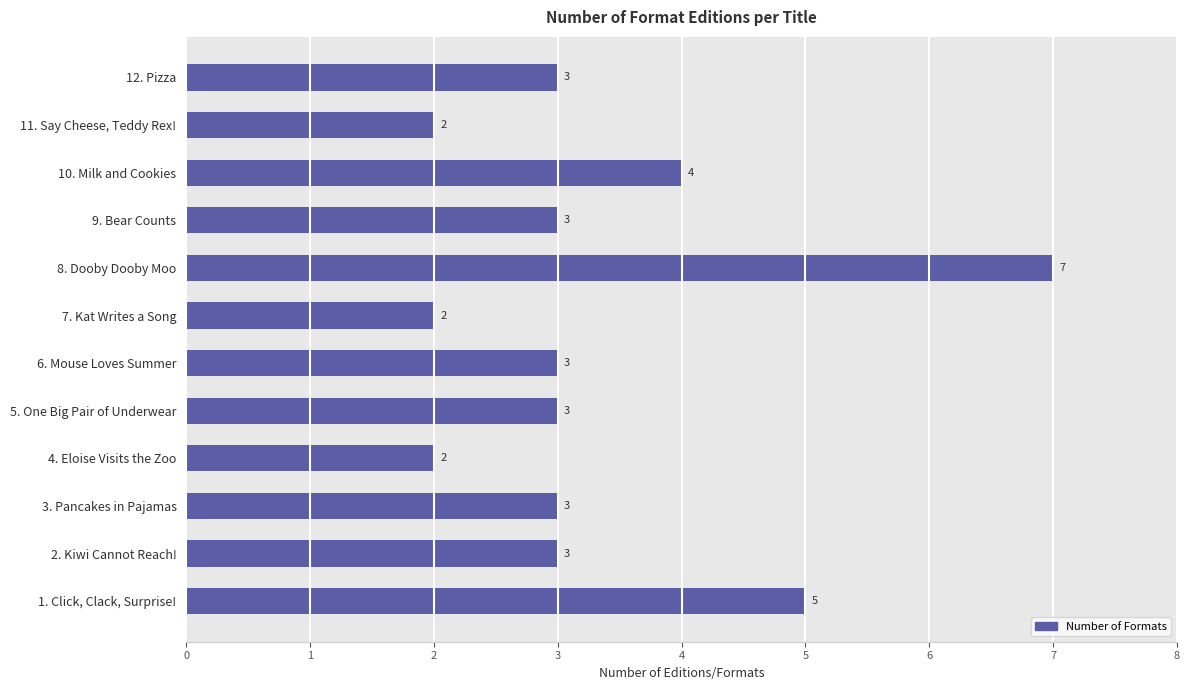

Between 4. Eloise Visits the Zoo and 7. Kat Writes a Song, which is larger?

4. Eloise Visits the Zoo